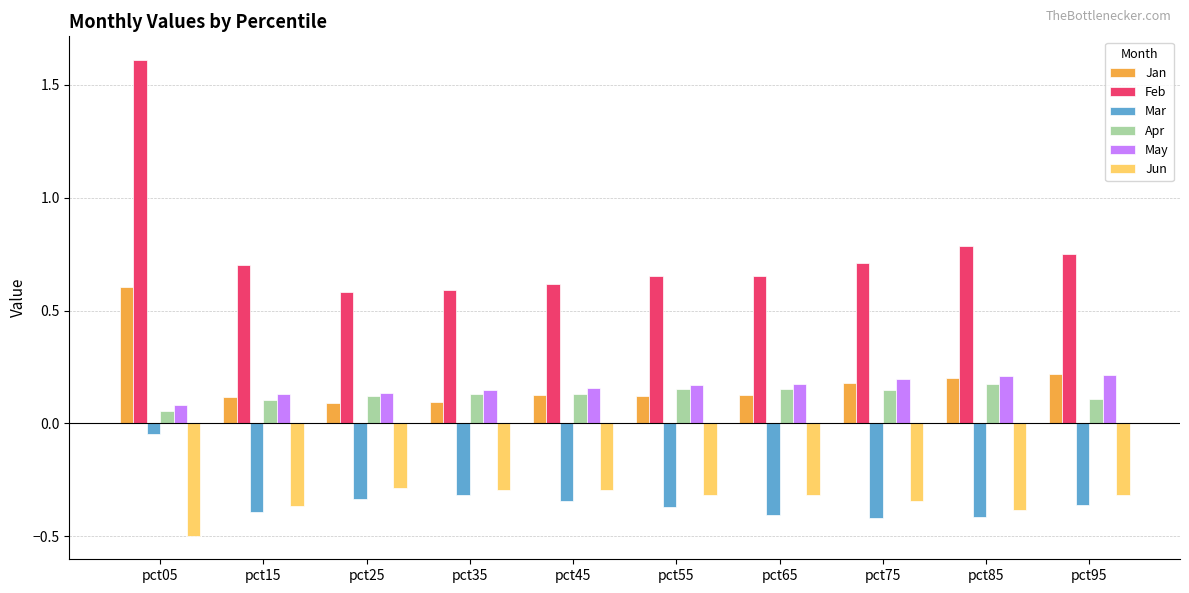

True or false: Jun has a value of -0.2 at pct45.

False